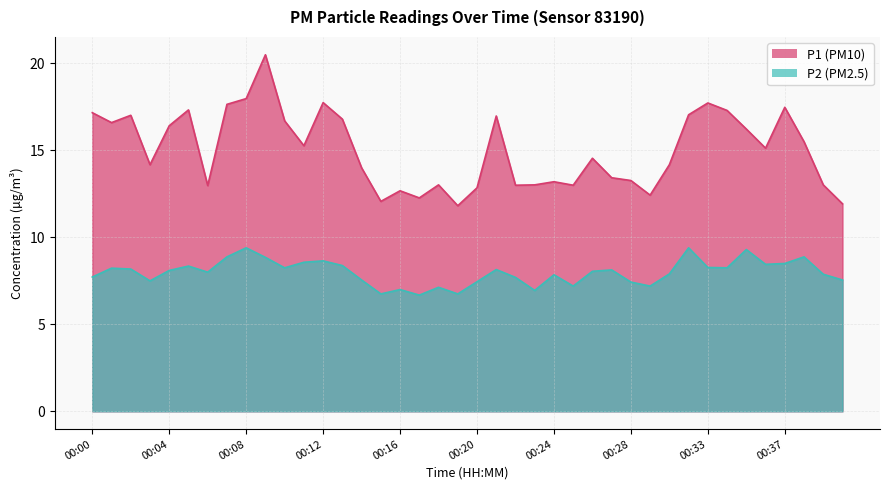

What is the difference between the highest and lowest values at 00:18?

5.9